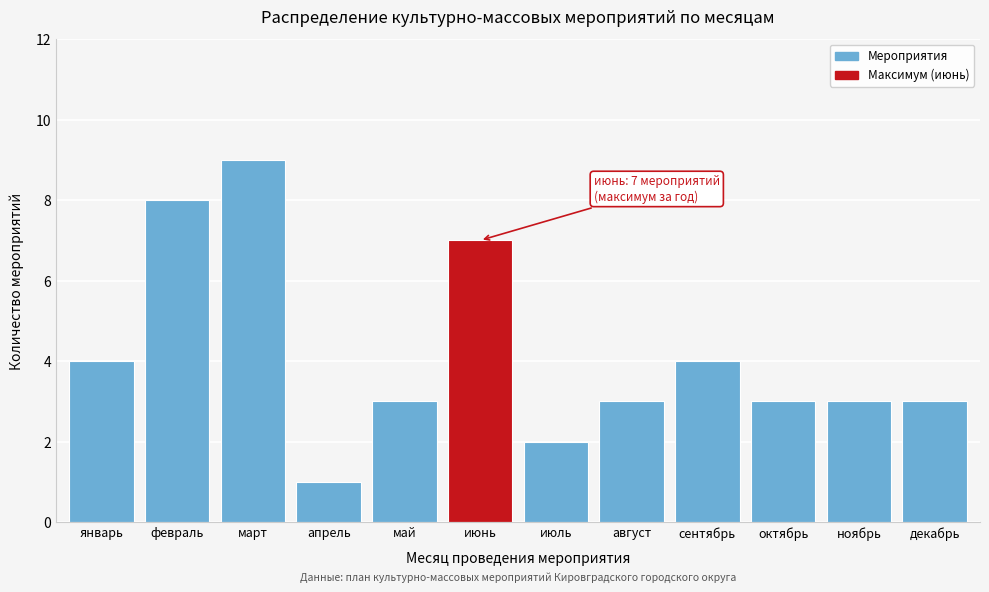

Reading right to left, what are all the values shown in this chart?

3	3	3	4	3	2	7	3	1	9	8	4